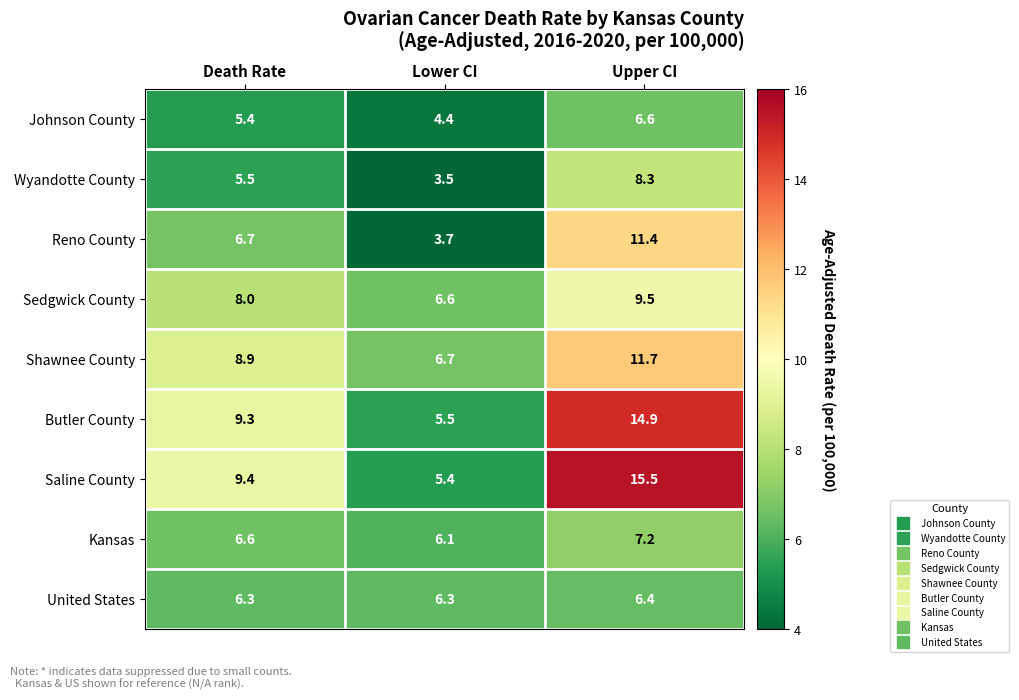

What is the total value across all series at Upper CI?

91.5